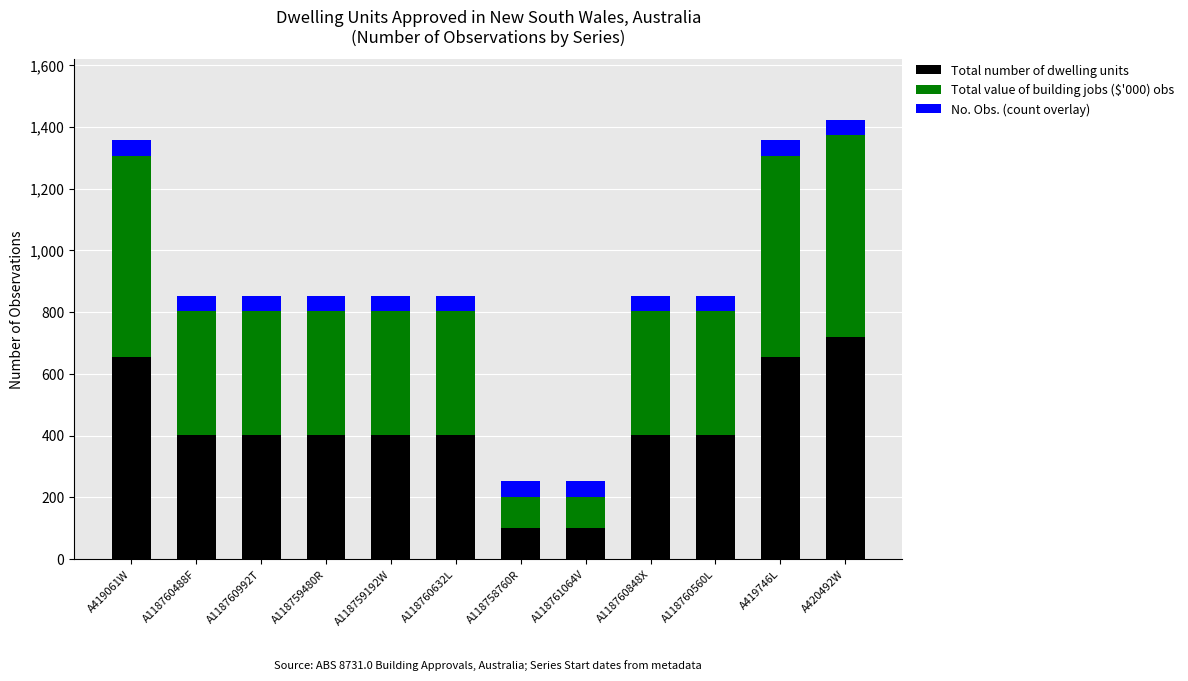

What is the minimum value for Total number of dwelling units?

101